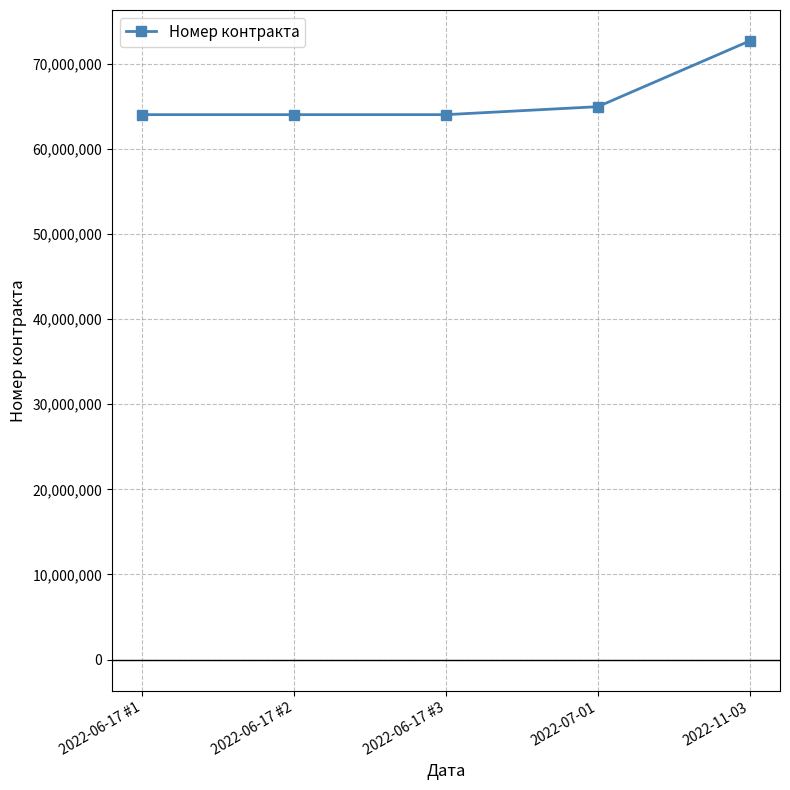

How many distinct data groups are displayed?

1